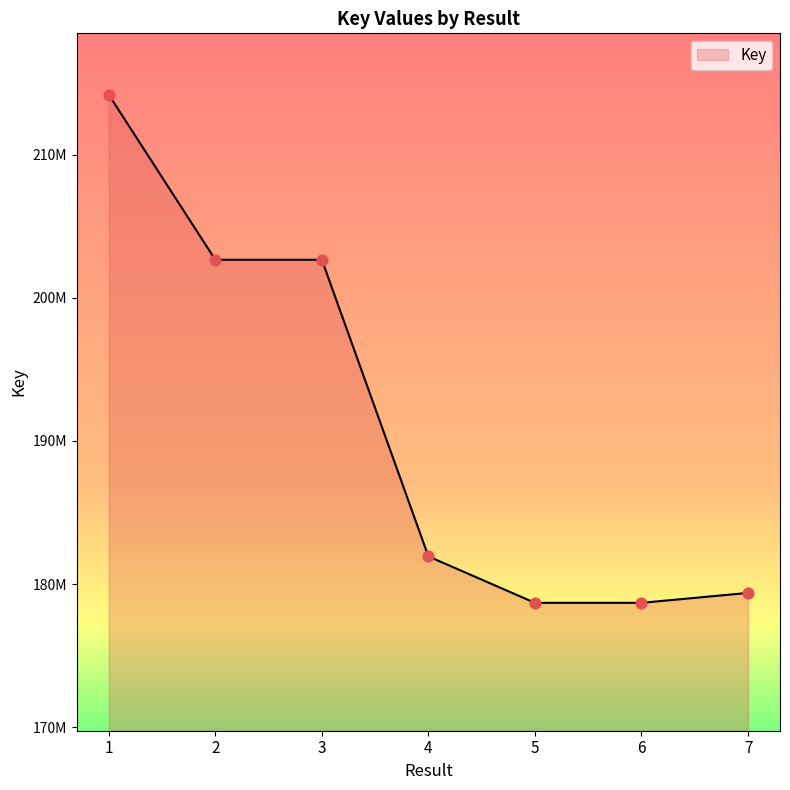

Does the chart have visible grid lines?

No